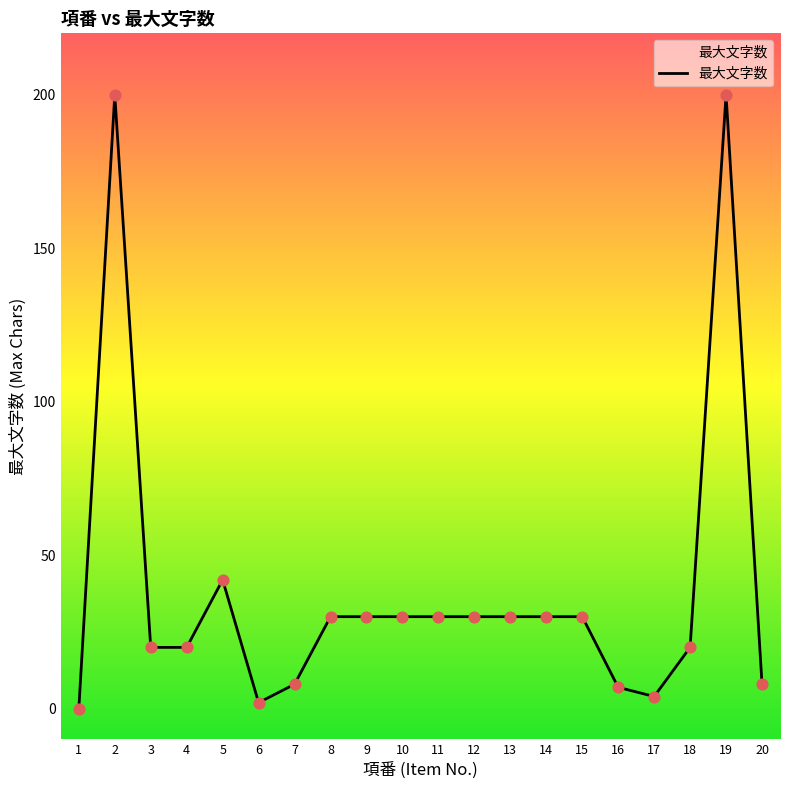

What is the change in value from 15 to 18?

-10